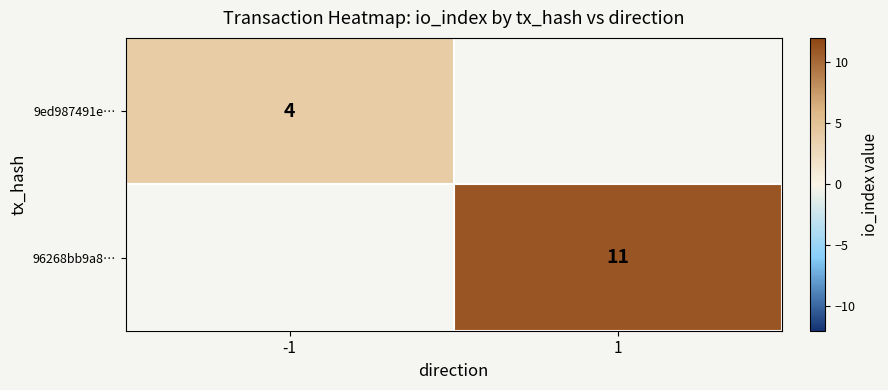

Count the number of data series in this chart.

2